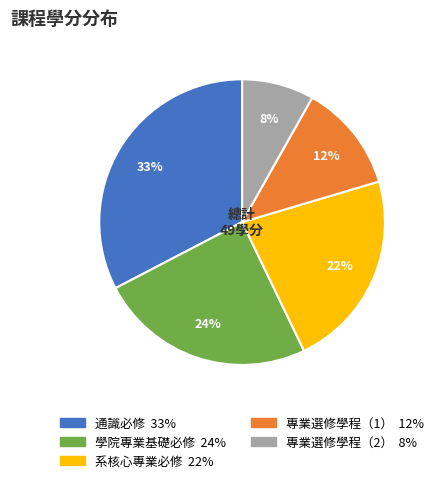

To the nearest percent, what portion does 系核心專業必修 represent?

22%